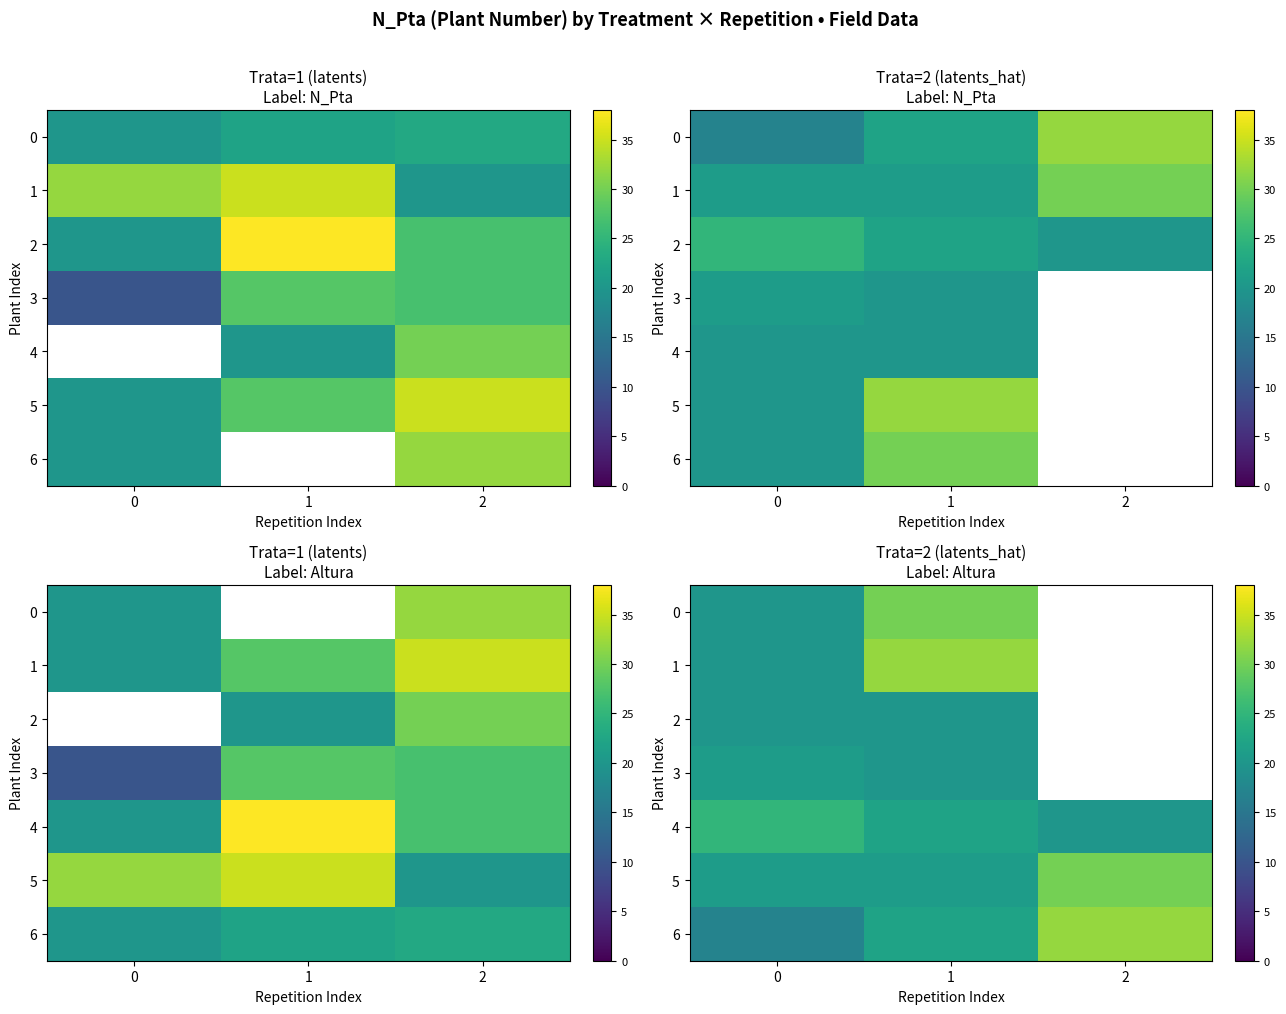

At which category does the chart reach its peak across all series?

1